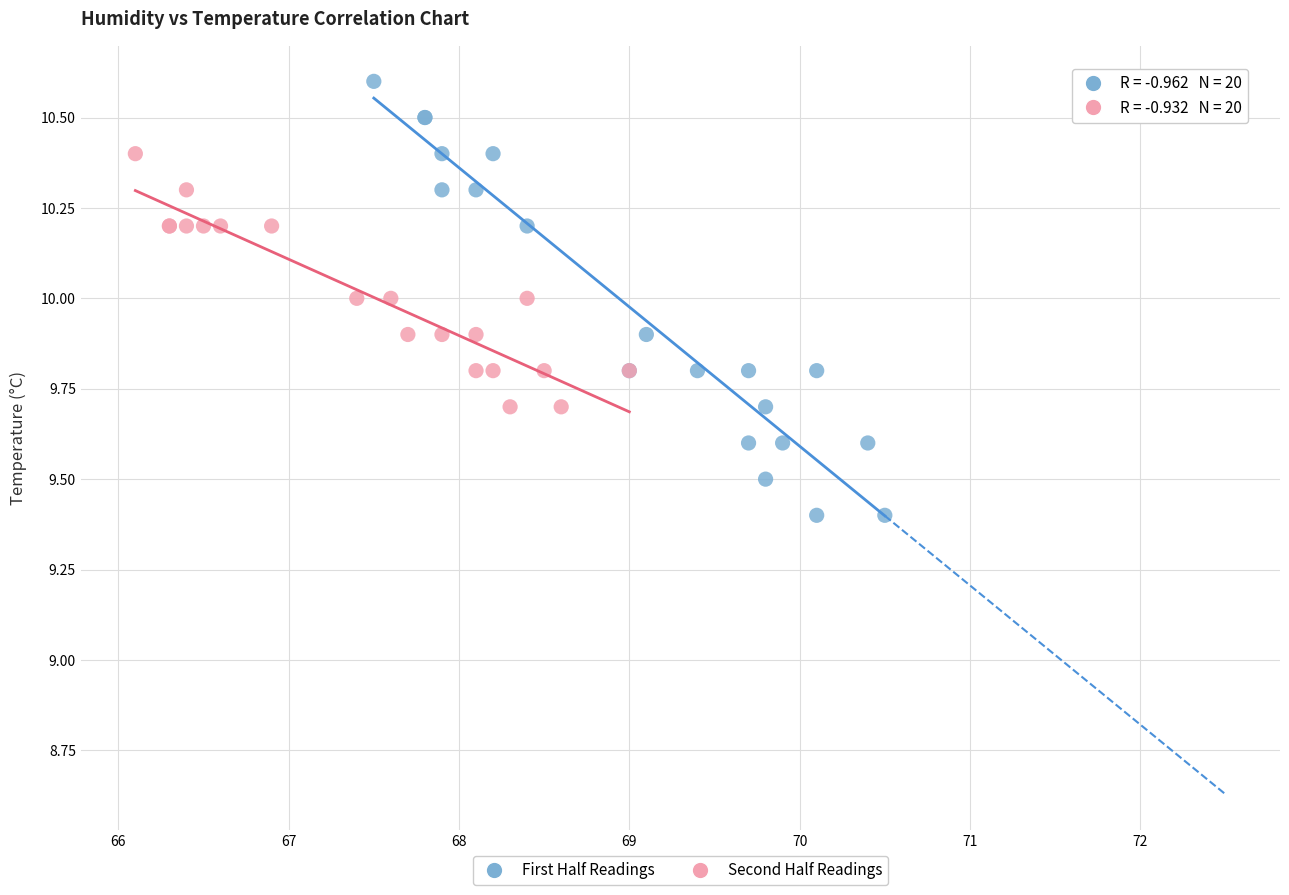

Which series reaches the minimum Y coordinate?

First Half Readings